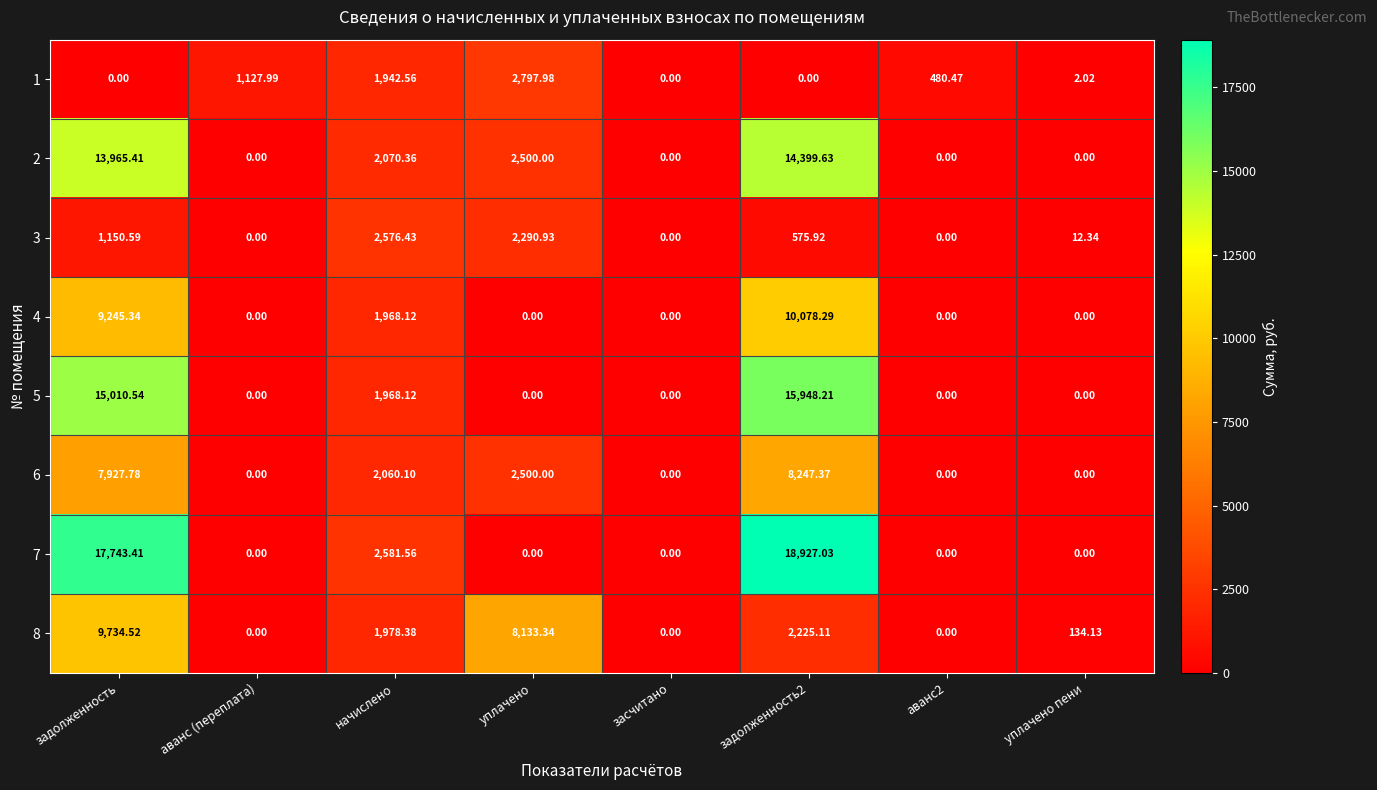

How many values in the 6 series are below 2060?

4